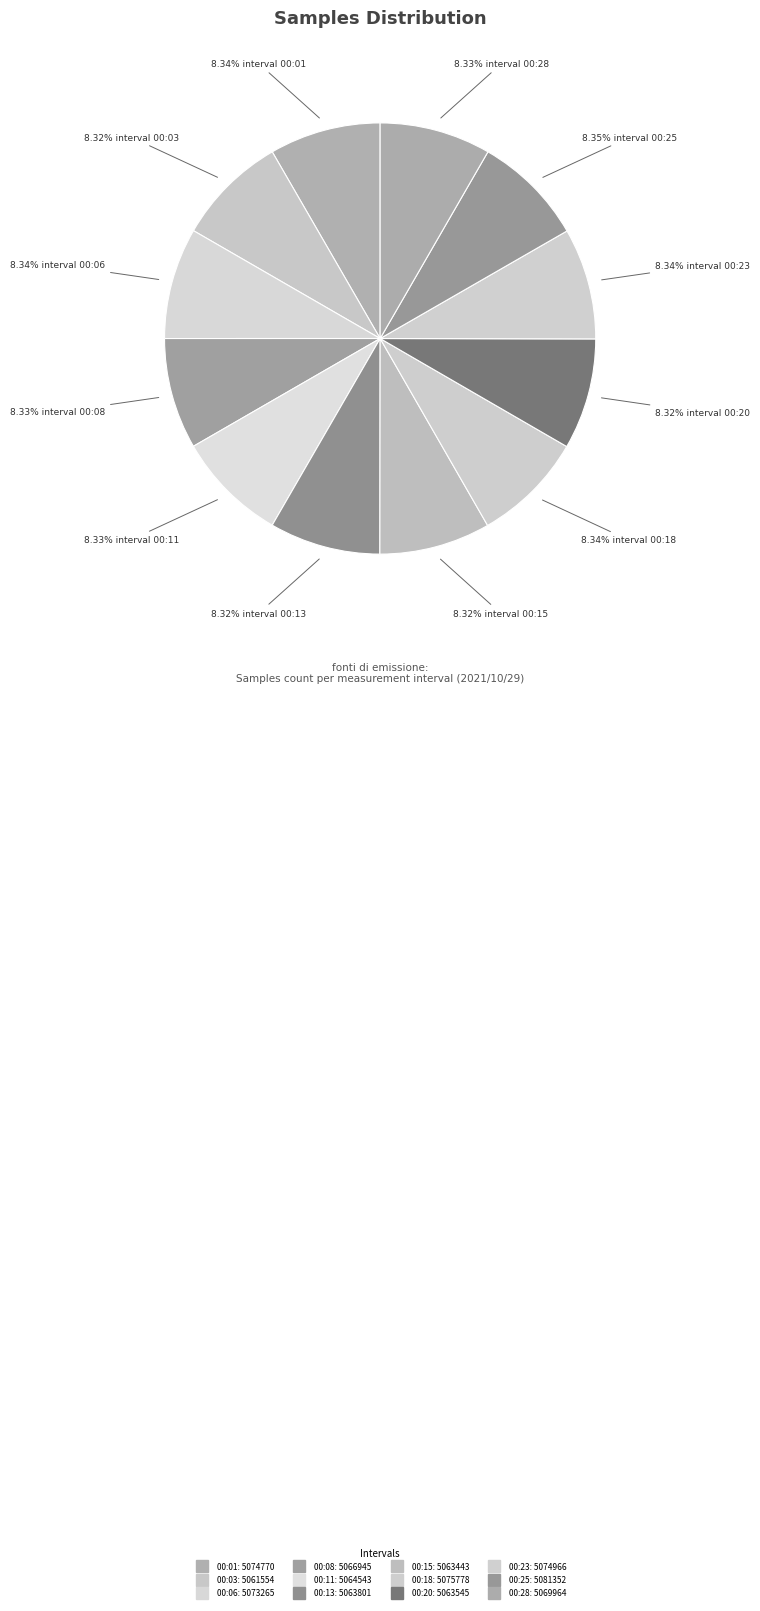

Approximately how many times larger is the value at 00:15 compared to 00:20?

1.0